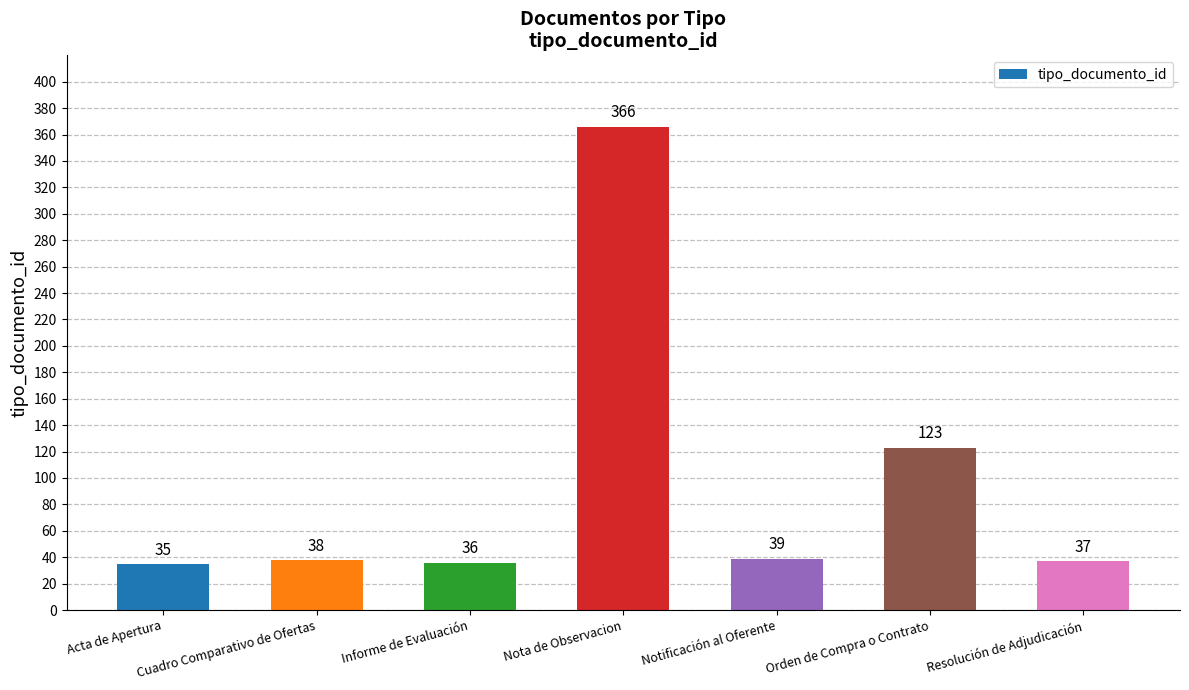

At which label is the value closest to 200?

Orden de Compra o Contrato